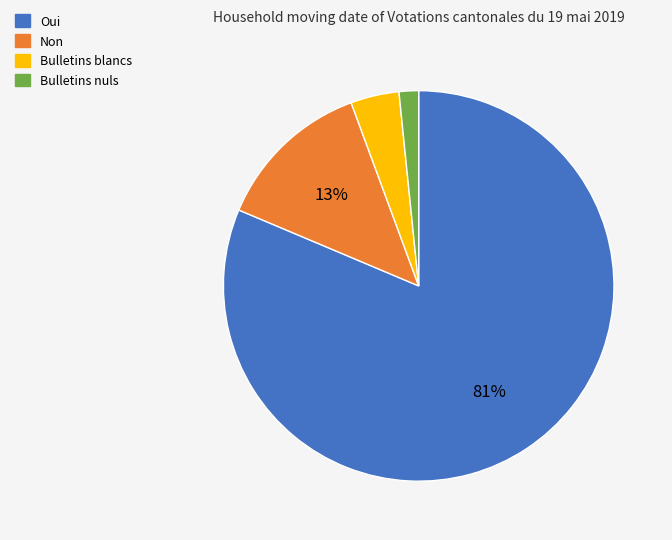

True or false: Bulletins nuls accounts for 2% of the total.

True